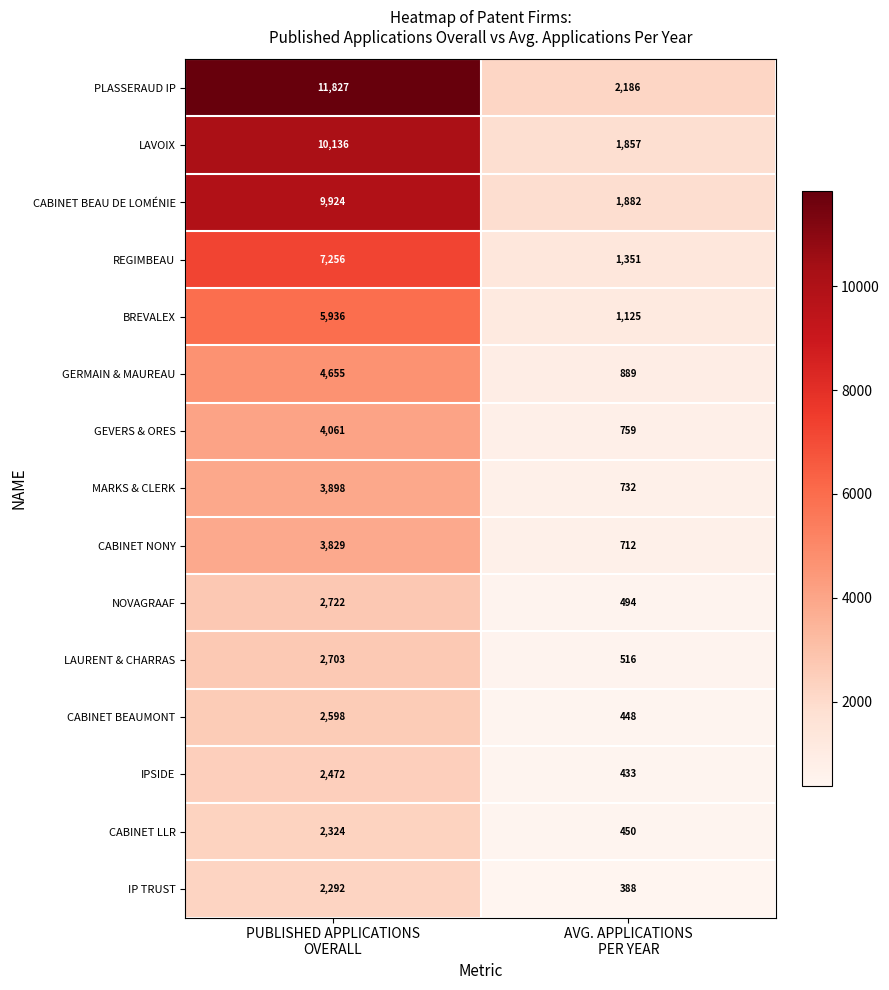

What is the highest value of the MARKS & CLERK series?

3898